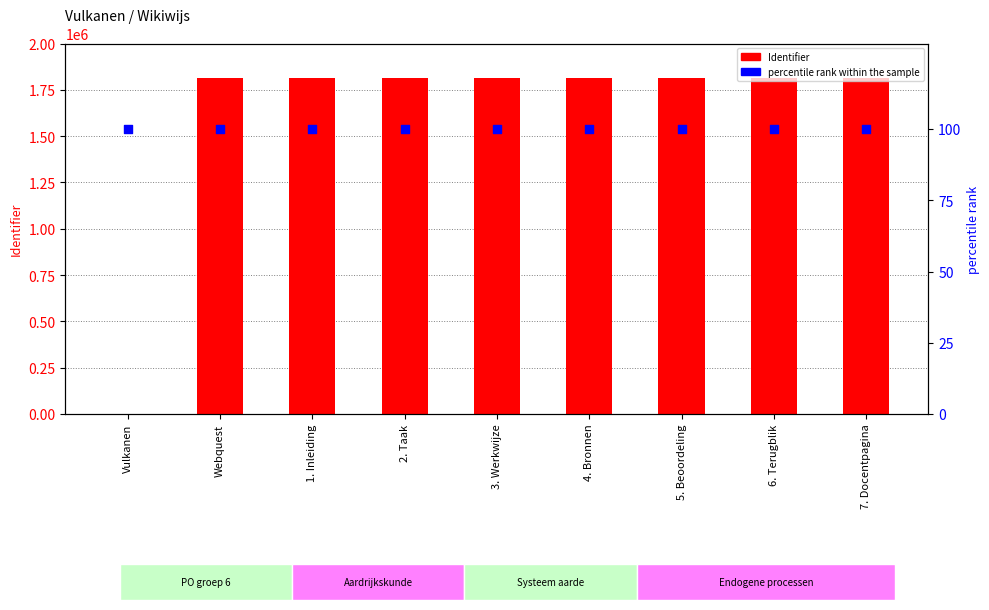

At how many categories does at least one series exceed 958758?

8